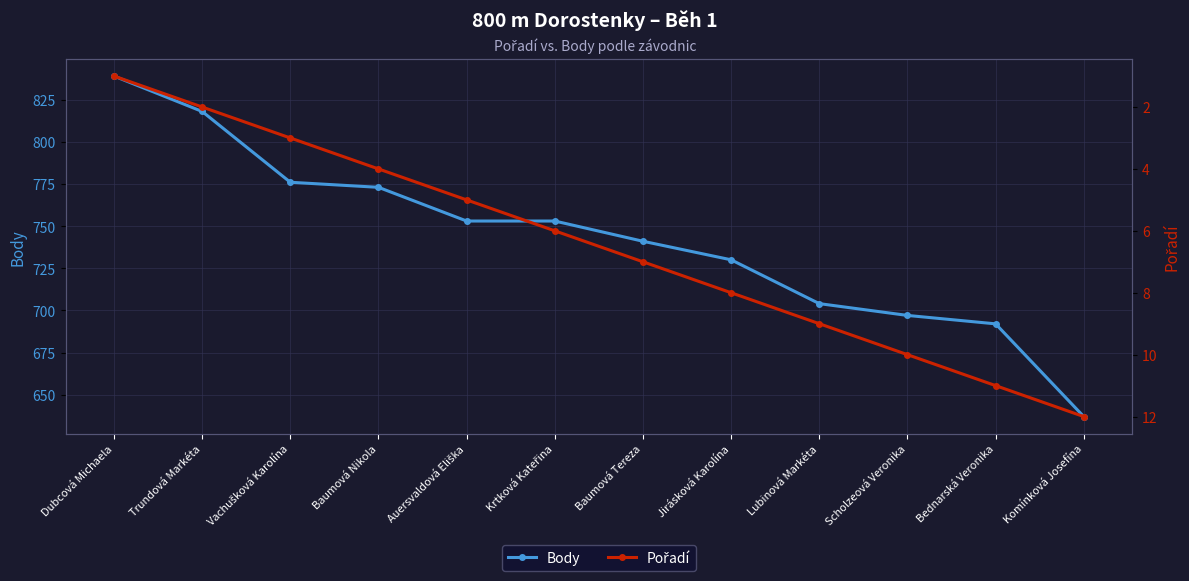

Which has a higher value, Lubinová Markéta or Baumová Nikola?

Baumová Nikola